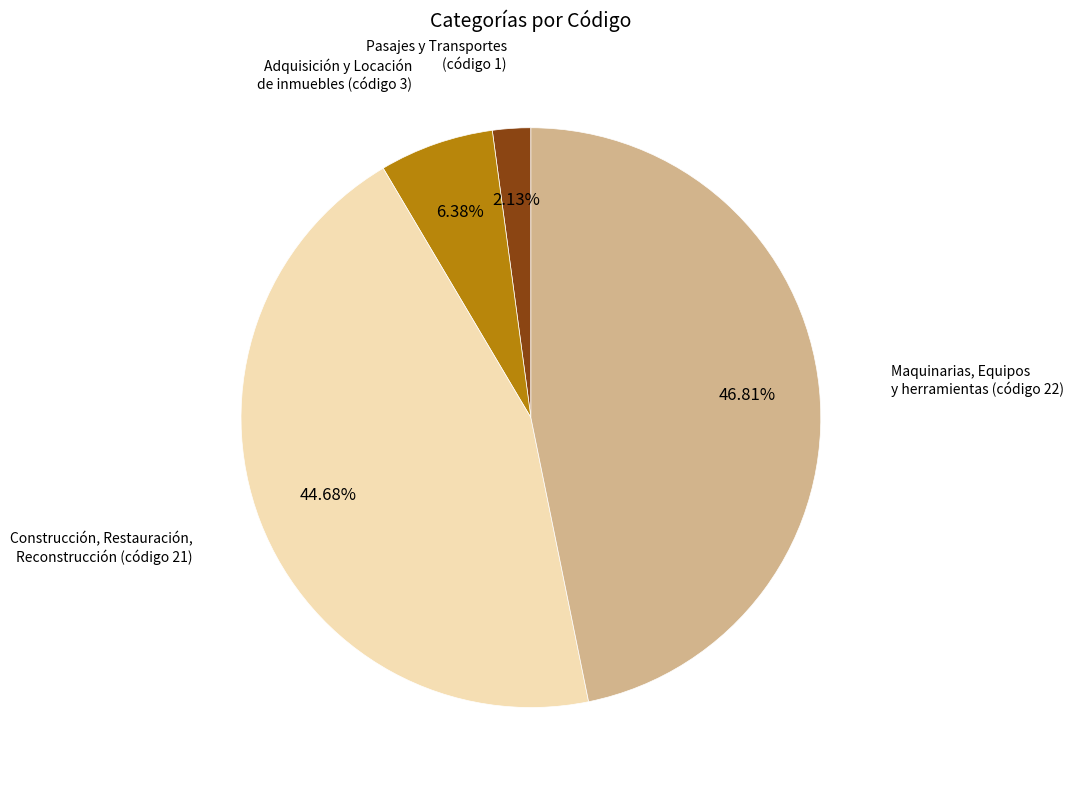

Is it true that Adquisición y Locación de inmuebles is 19% of the pie?

False